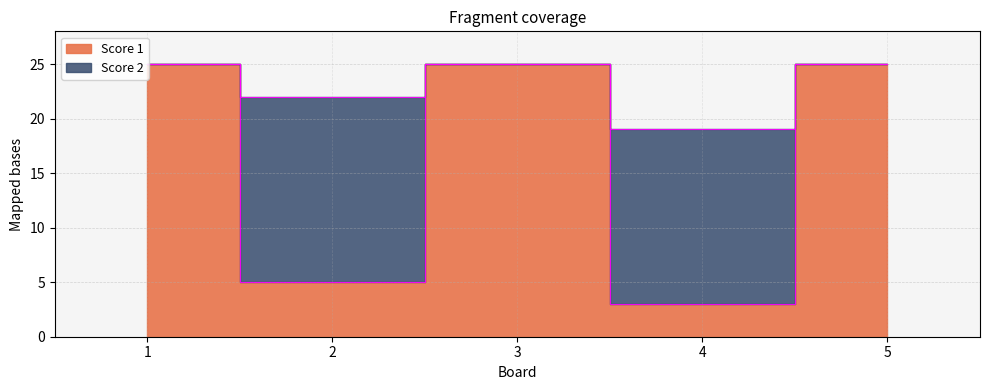

Reading right to left, list all the values displayed in this chart.

5=25	4=3	3=25	2=5	1=25